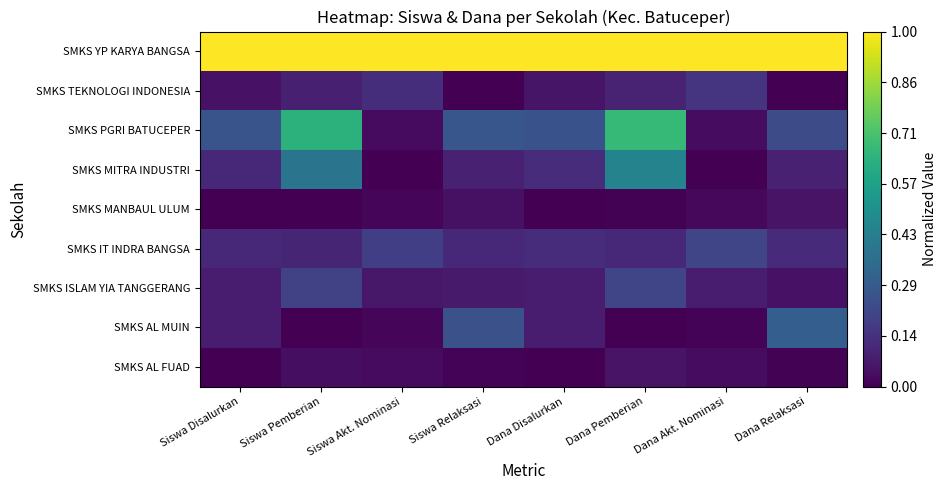

Reading right to left, extract all data points from this chart.

SMKS AL FUAD: Dana Relaksasi=0.0	Dana Akt. Nominasi=0.0	Dana Pemberian=0.1	Dana Disalurkan=0.0	Siswa Relaksasi=0.0	Siswa Akt. Nominasi=0.0	Siswa Pemberian=0.0	Siswa Disalurkan=0.0
SMKS AL MUIN: Dana Relaksasi=0.3	Dana Akt. Nominasi=0.0	Dana Pemberian=0.0	Dana Disalurkan=0.1	Siswa Relaksasi=0.2	Siswa Akt. Nominasi=0.0	Siswa Pemberian=0.0	Siswa Disalurkan=0.1
SMKS ISLAM YIA TANGGERANG: Dana Relaksasi=0.0	Dana Akt. Nominasi=0.1	Dana Pemberian=0.2	Dana Disalurkan=0.1	Siswa Relaksasi=0.1	Siswa Akt. Nominasi=0.1	Siswa Pemberian=0.2	Siswa Disalurkan=0.1
SMKS IT INDRA BANGSA: Dana Relaksasi=0.1	Dana Akt. Nominasi=0.2	Dana Pemberian=0.1	Dana Disalurkan=0.1	Siswa Relaksasi=0.1	Siswa Akt. Nominasi=0.2	Siswa Pemberian=0.1	Siswa Disalurkan=0.1
SMKS MANBAUL ULUM: Dana Relaksasi=0.1	Dana Akt. Nominasi=0.0	Dana Pemberian=0.0	Dana Disalurkan=0.0	Siswa Relaksasi=0.0	Siswa Akt. Nominasi=0.0	Siswa Pemberian=0.0	Siswa Disalurkan=0.0
SMKS MITRA INDUSTRI: Dana Relaksasi=0.1	Dana Akt. Nominasi=0.0	Dana Pemberian=0.4	Dana Disalurkan=0.1	Siswa Relaksasi=0.1	Siswa Akt. Nominasi=0.0	Siswa Pemberian=0.4	Siswa Disalurkan=0.1
SMKS PGRI BATUCEPER: Dana Relaksasi=0.2	Dana Akt. Nominasi=0.0	Dana Pemberian=0.7	Dana Disalurkan=0.3	Siswa Relaksasi=0.3	Siswa Akt. Nominasi=0.0	Siswa Pemberian=0.6	Siswa Disalurkan=0.3
SMKS TEKNOLOGI INDONESIA: Dana Relaksasi=0.0	Dana Akt. Nominasi=0.2	Dana Pemberian=0.1	Dana Disalurkan=0.1	Siswa Relaksasi=0.0	Siswa Akt. Nominasi=0.1	Siswa Pemberian=0.1	Siswa Disalurkan=0.0
SMKS YP KARYA BANGSA: Dana Relaksasi=1.0	Dana Akt. Nominasi=1.0	Dana Pemberian=1.0	Dana Disalurkan=1.0	Siswa Relaksasi=1.0	Siswa Akt. Nominasi=1.0	Siswa Pemberian=1.0	Siswa Disalurkan=1.0